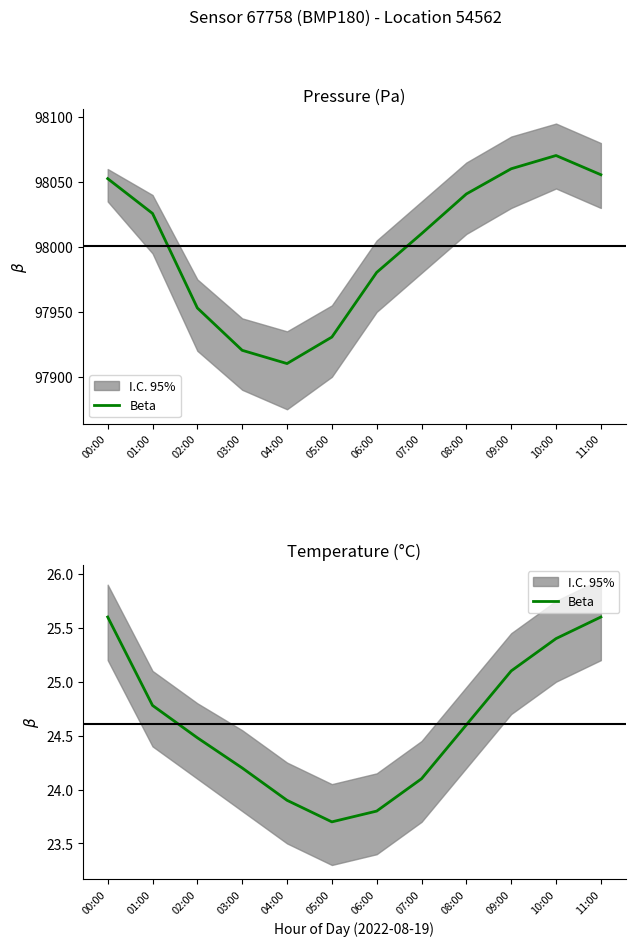

How many interior local valleys (lower than both neighbors) does the data have?

1